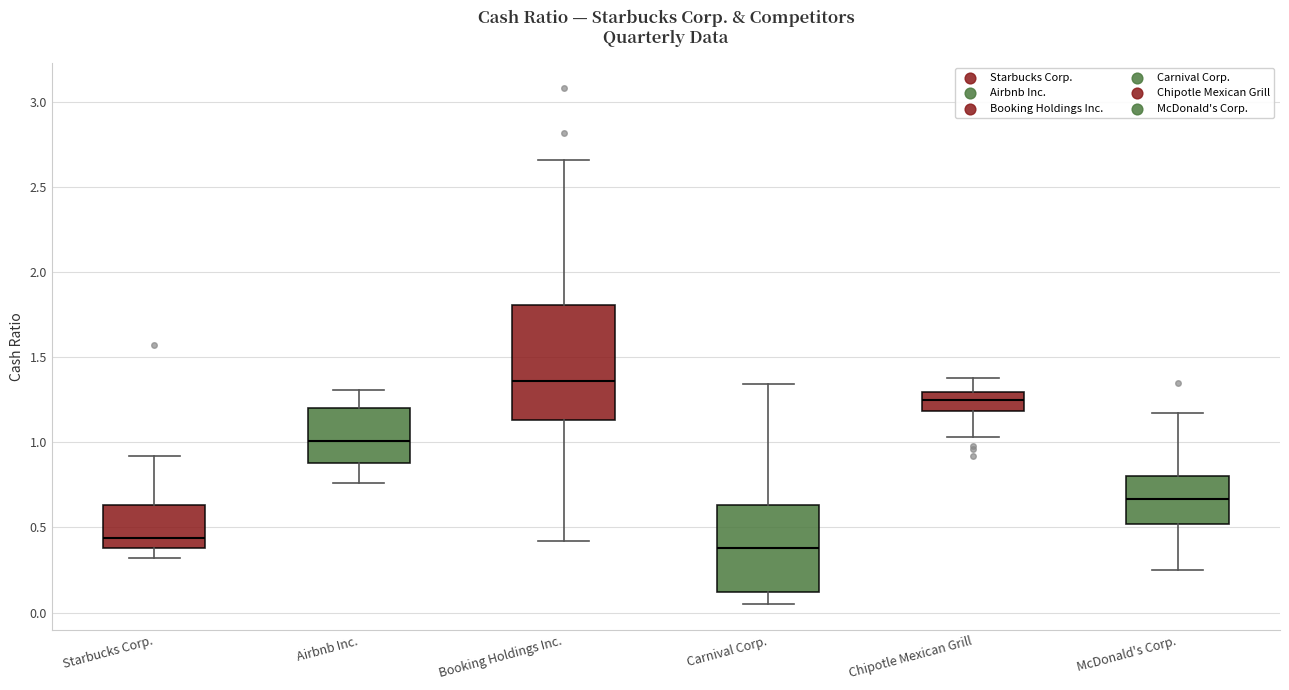

Which box's median line is the highest?

Booking Holdings Inc.